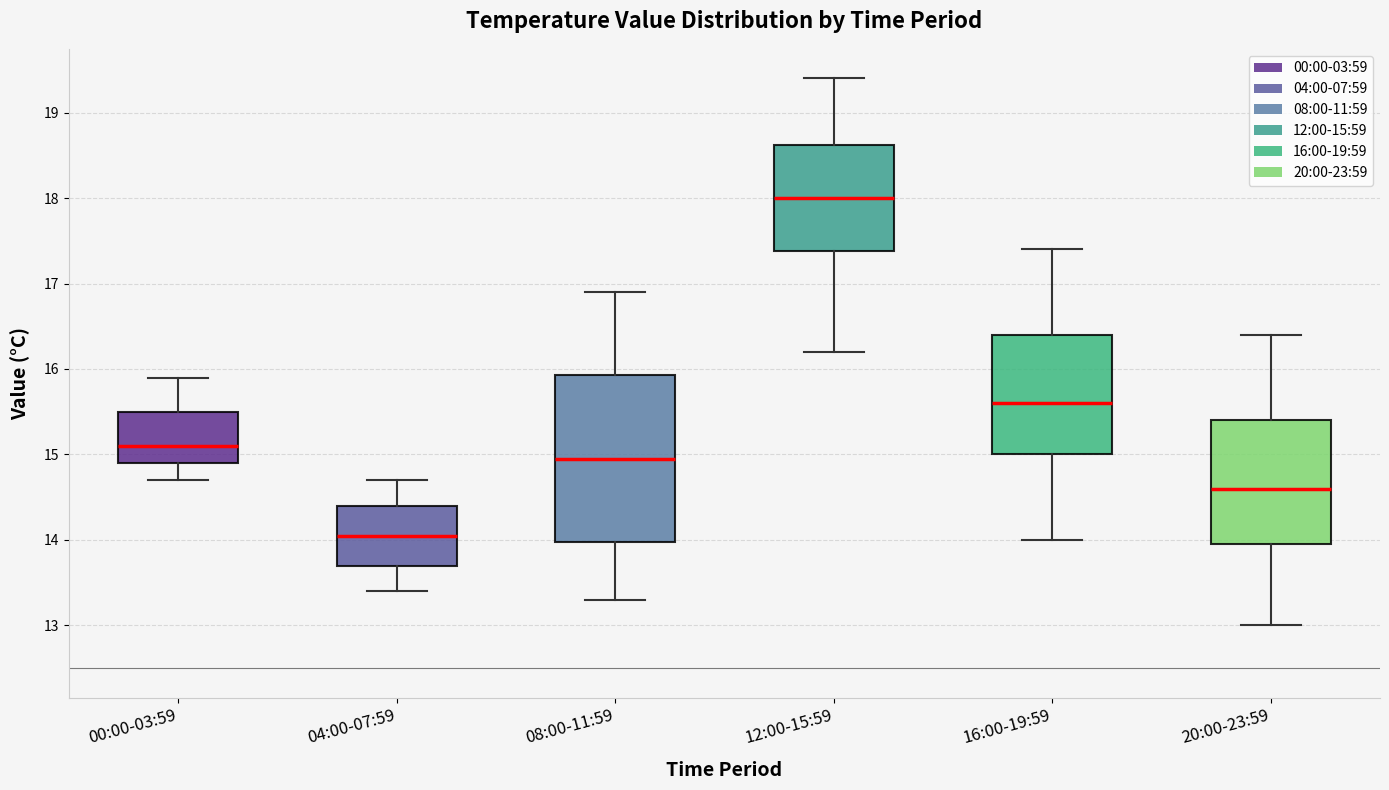

Reading left to right, read every box against the y-axis: the position of its median line, the range the box covers, and the ends of its whiskers. The values are not printed on the chart, so give them approximately, as read against the axis.

00:00-03:59: median 15.1, box 14.9 to 15.5, whiskers 14.7 to 15.9
04:00-07:59: median 14.1, box 13.7 to 14.4, whiskers 13.4 to 14.7
08:00-11:59: median 15.0, box 14.0 to 15.9, whiskers 13.3 to 16.9
12:00-15:59: median 18.0, box 17.4 to 18.6, whiskers 16.2 to 19.4
16:00-19:59: median 15.6, box 15.0 to 16.4, whiskers 14.0 to 17.4
20:00-23:59: median 14.6, box 14.0 to 15.4, whiskers 13.0 to 16.4